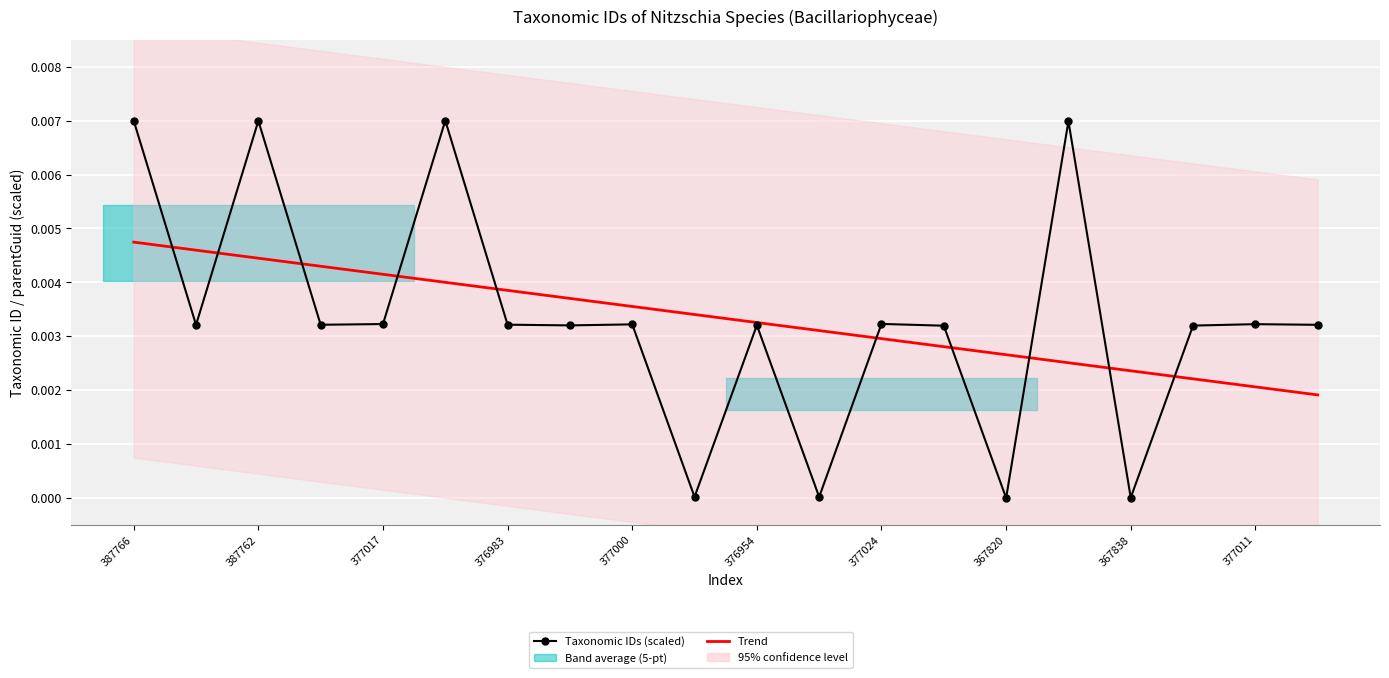

How many intersections are there between Taxonomic IDs (scaled) and Trend?

10